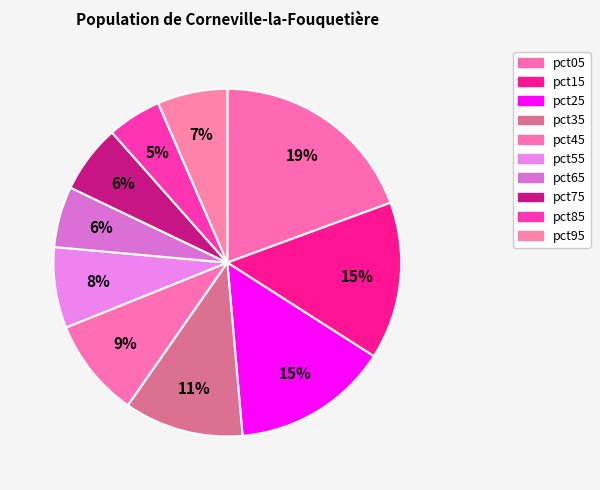

What portion of the pie excludes pct65?

94.3%